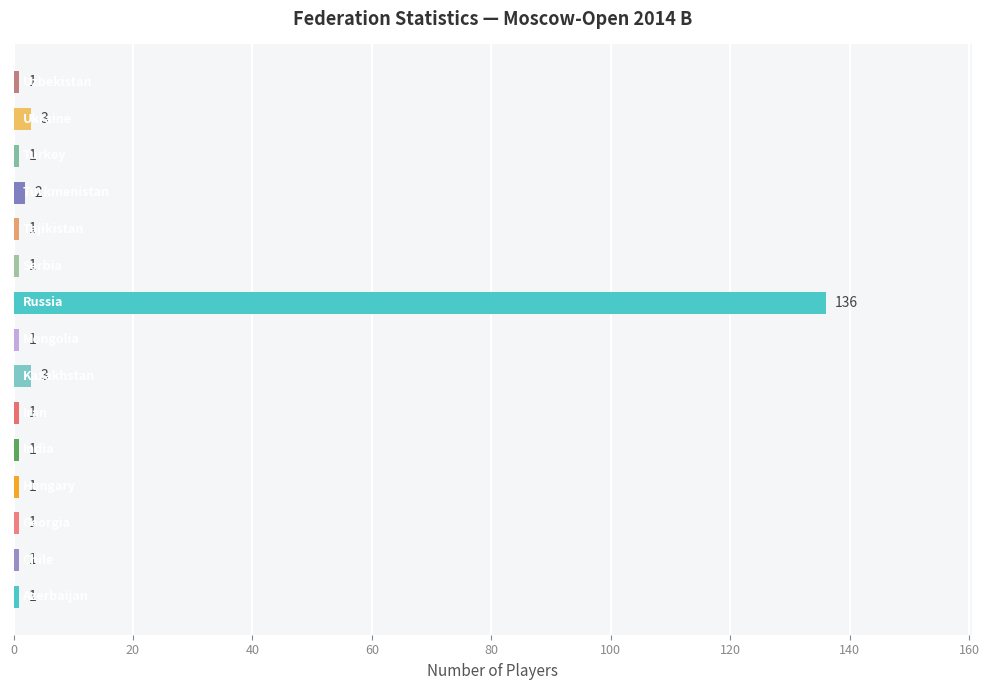

What is the difference between the maximum and minimum values?

135